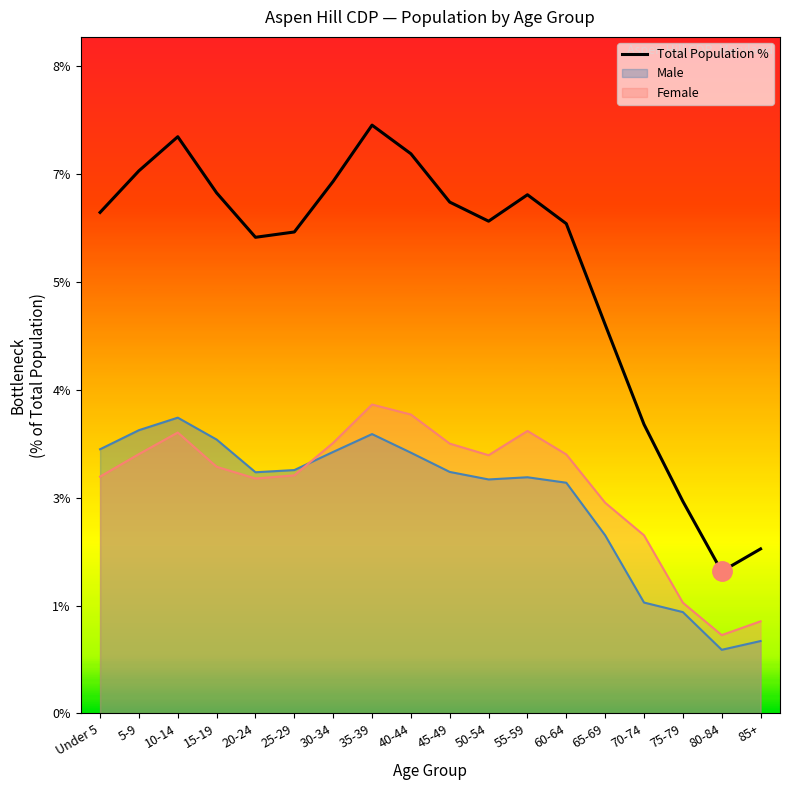

Which category has the highest value across all series?

35-39